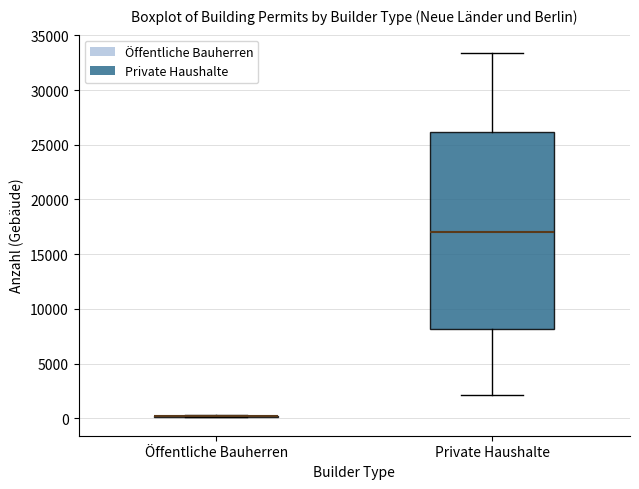

Reading left to right, transcribe this box plot: for each box, give where its median line is, the range the box spans, and where its two whiskers end, as read against the y-axis. The values are not printed on the chart, so give them approximately, as read against the axis.

Öffentliche Bauherren: box collapsed to a line at 0, whiskers 0 to 500
Private Haushalte: median 17000, box 8000 to 26000, whiskers 2000 to 33500